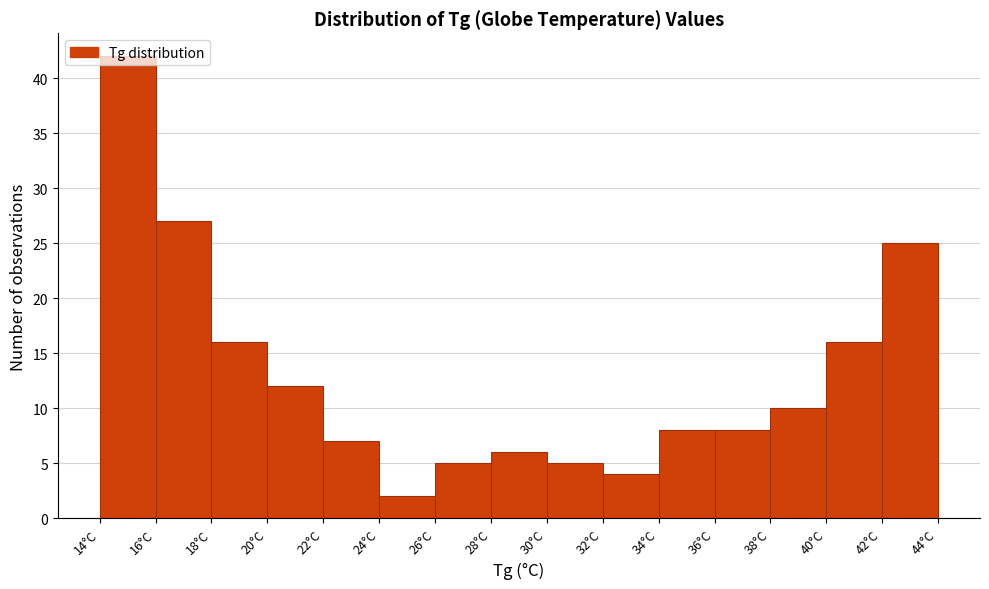

Reading left to right, list every bar in this chart as the range it spans on the x-axis followed by its height. The values are not printed on the chart, so give them approximately, as read against the axis.

14 to 16: 42
16 to 18: 27
18 to 20: 16
20 to 22: 12
22 to 24: 7
24 to 26: 2
26 to 28: 5
28 to 30: 6
30 to 32: 5
32 to 34: 4
34 to 36: 8
36 to 38: 8
38 to 40: 10
40 to 42: 16
42 to 44: 25